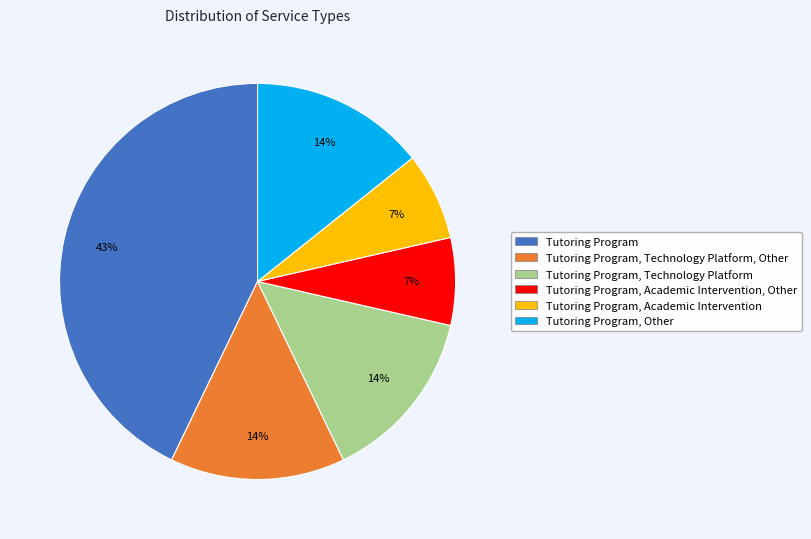

To the nearest percent, what percentage of the pie is Tutoring Program, Other?

14%